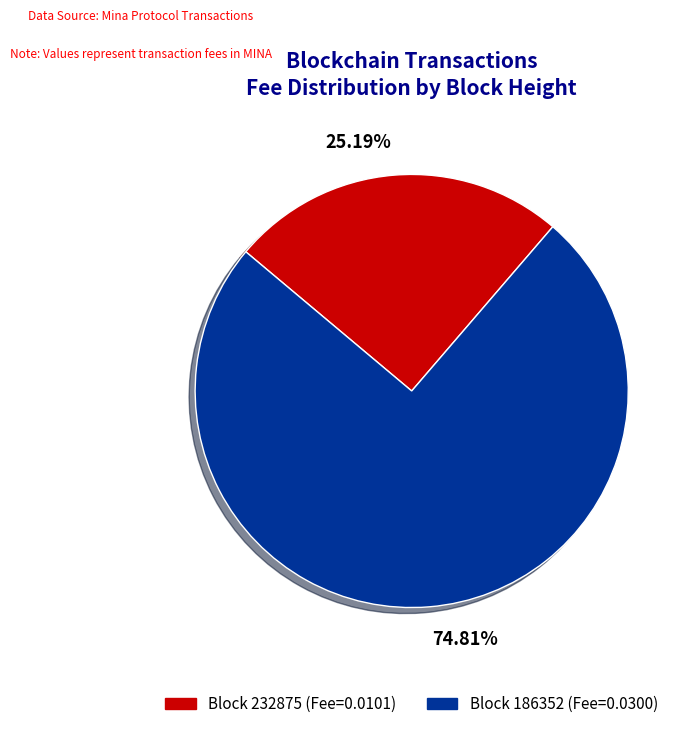

Is there any slice that represents more than half of the pie?

Yes